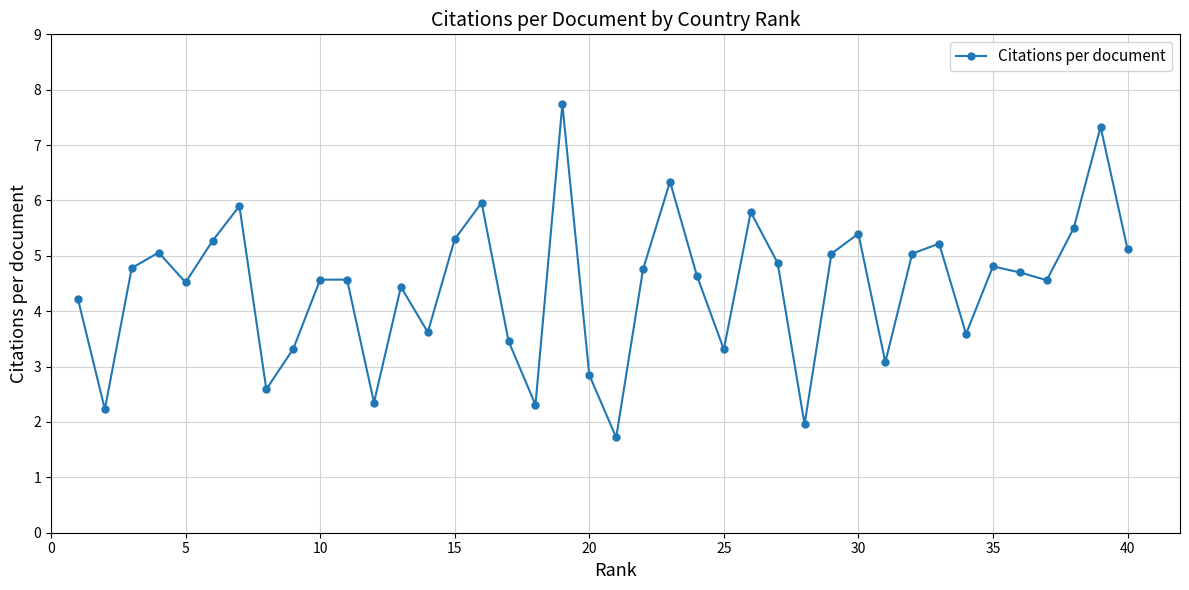

What is the difference between the maximum and minimum values?

6.0